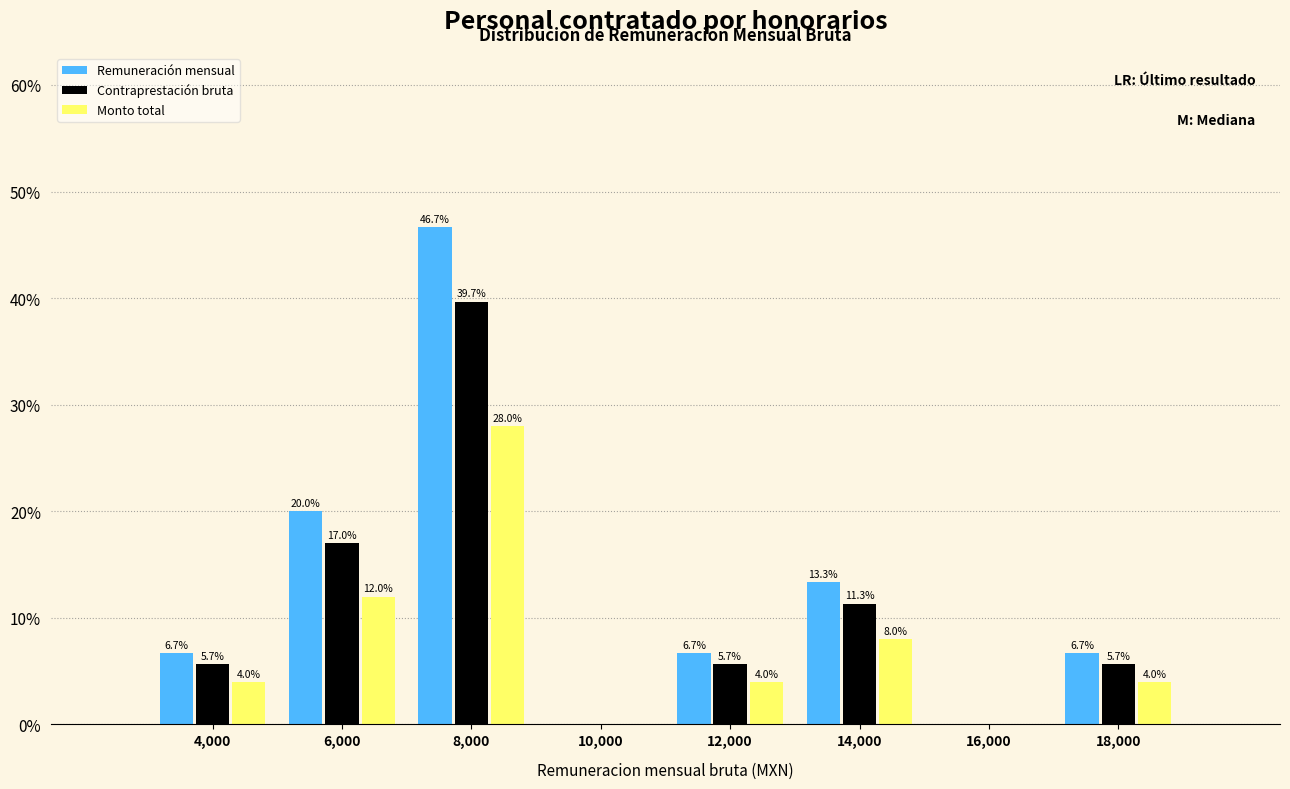

In the Contraprestación bruta series, which range on the x-axis has the tallest bar?

7000 to 9000